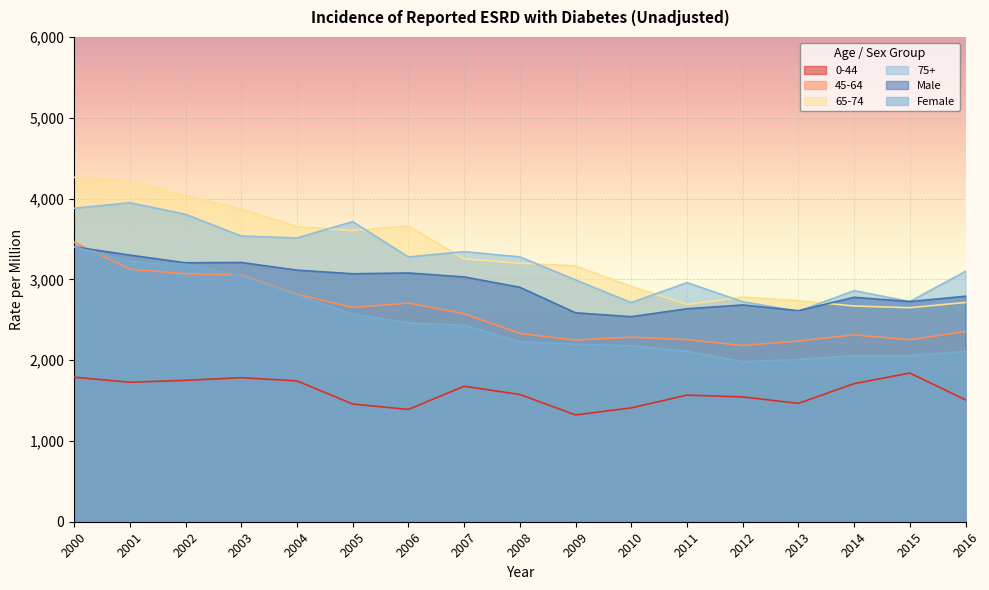

What is the difference between the second highest and second lowest values in the 65-74 series?

1548